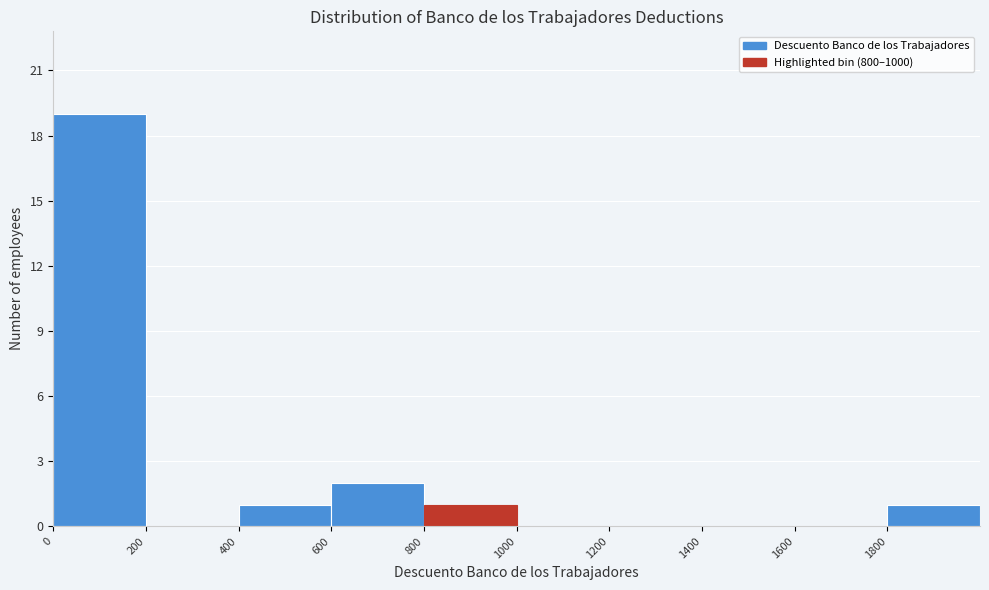

What is the height of the bar covering 400 to 600 on the x-axis? The values are not printed on the chart, so give them approximately, as read against the axis.

1